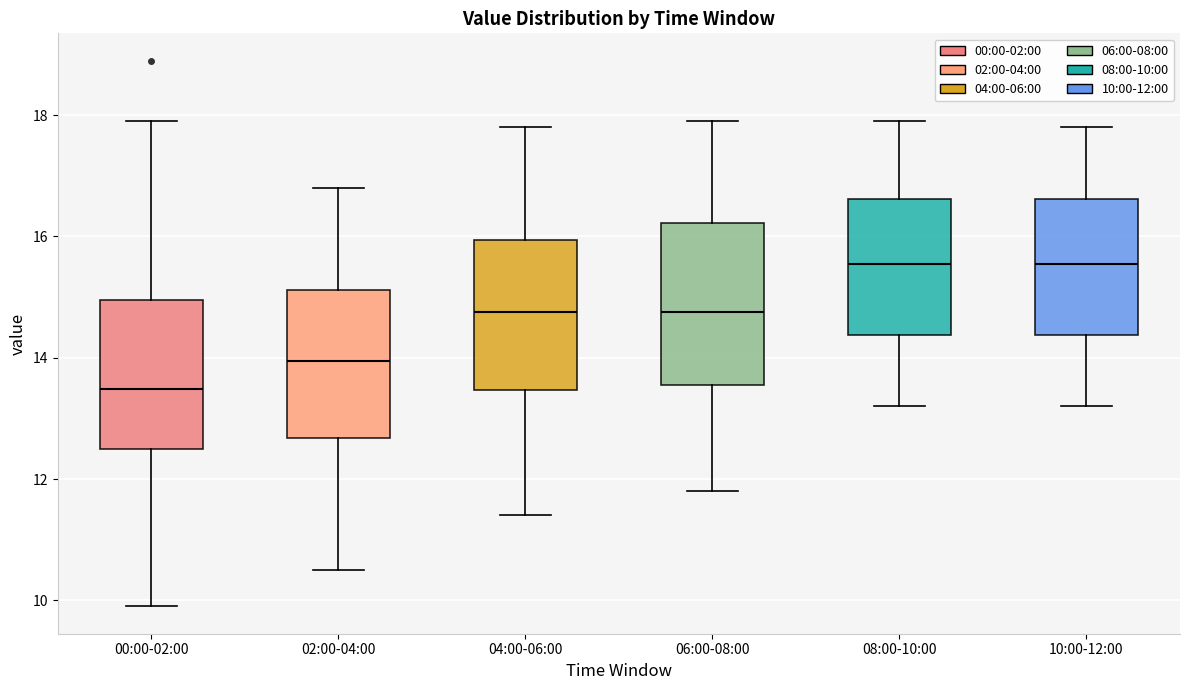

Reading left to right, transcribe this box plot: for each box, give where its median line is, the range the box spans, and where its two whiskers end, as read against the y-axis. The values are not printed on the chart, so give them approximately, as read against the axis.

00:00-02:00: median 13.4, box 12.6 to 15.0, whiskers 10.0 to 18.0
02:00-04:00: median 14.0, box 12.6 to 15.2, whiskers 10.6 to 16.8
04:00-06:00: median 14.8, box 13.4 to 16.0, whiskers 11.4 to 17.8
06:00-08:00: median 14.8, box 13.6 to 16.2, whiskers 11.8 to 18.0
08:00-10:00: median 15.6, box 14.4 to 16.6, whiskers 13.2 to 18.0
10:00-12:00: median 15.6, box 14.4 to 16.6, whiskers 13.2 to 17.8